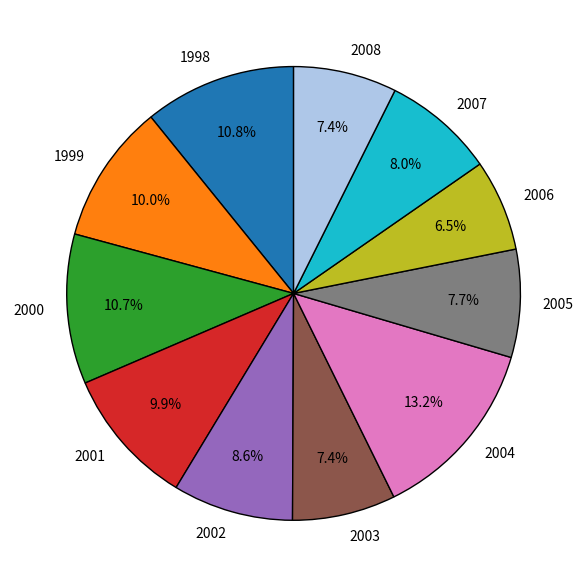

How many segments does this pie chart have?

11